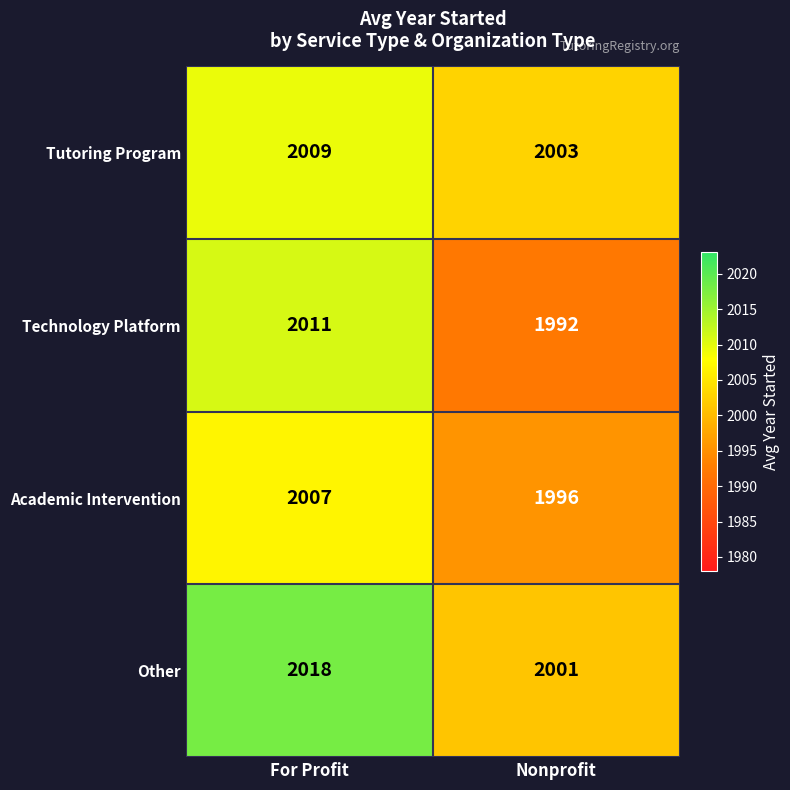

Between For Profit and Nonprofit, which series saw the biggest shift?

Technology Platform